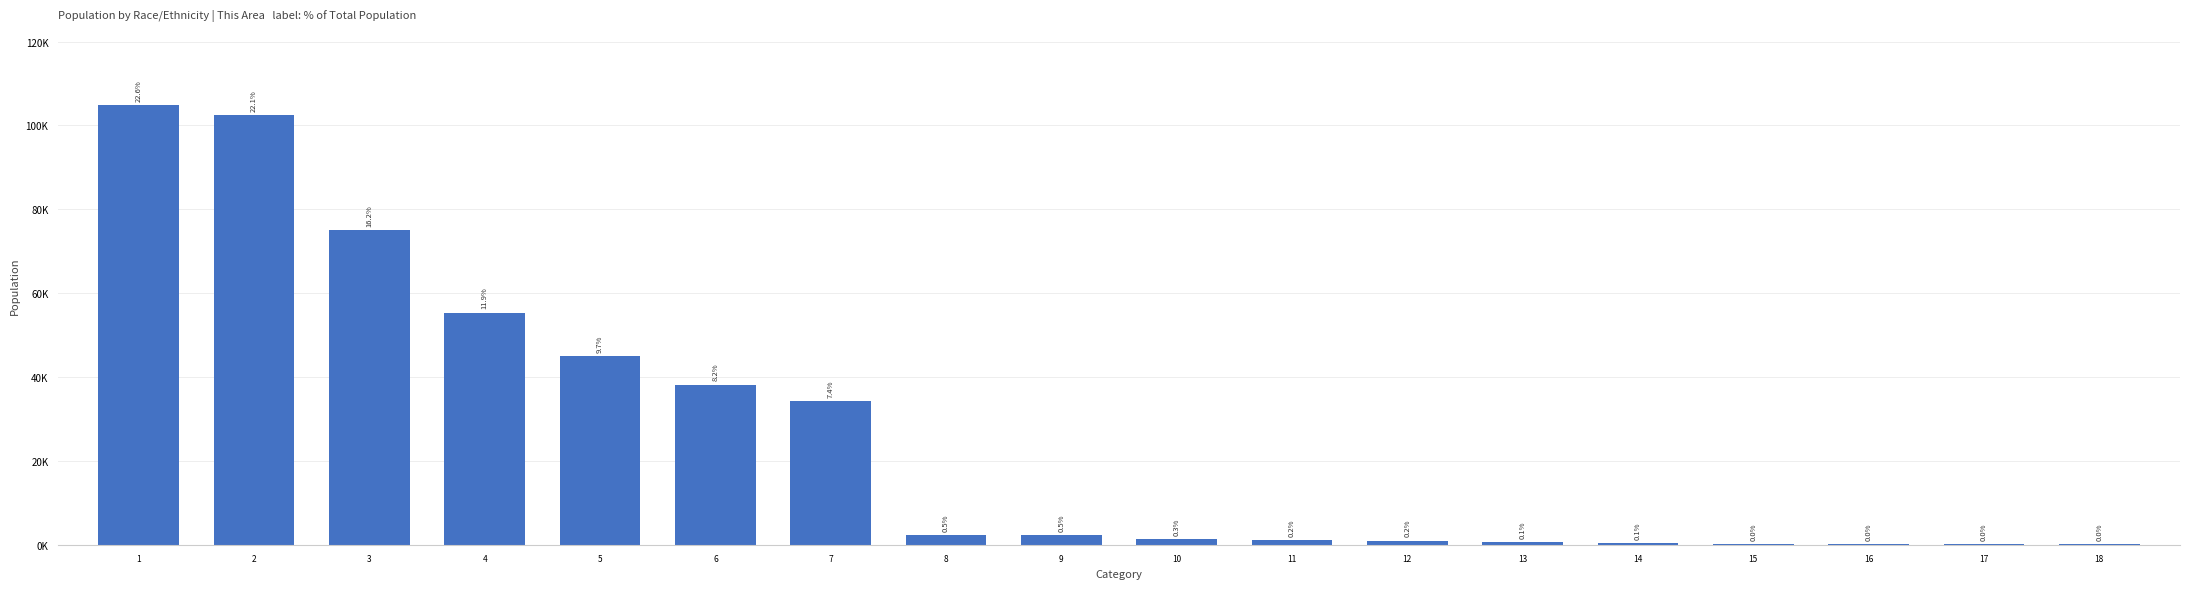

Reading right to left, extract all data points from this chart.

73	102	157	188	370	602	1005	1041	1332	2232	2283	34267	38163	45002	55322	75076	102497	104780